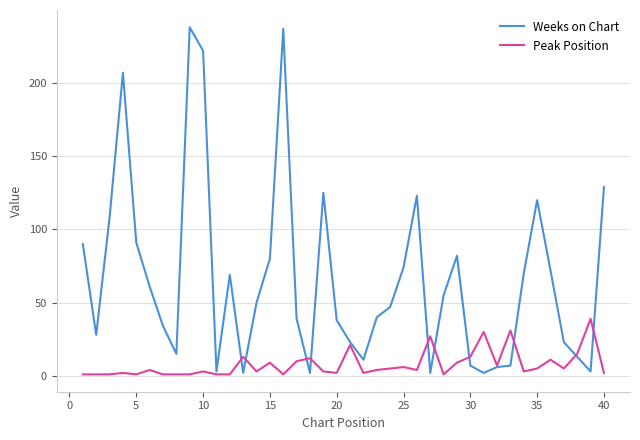

Which series has the largest total across all categories?

Weeks on Chart